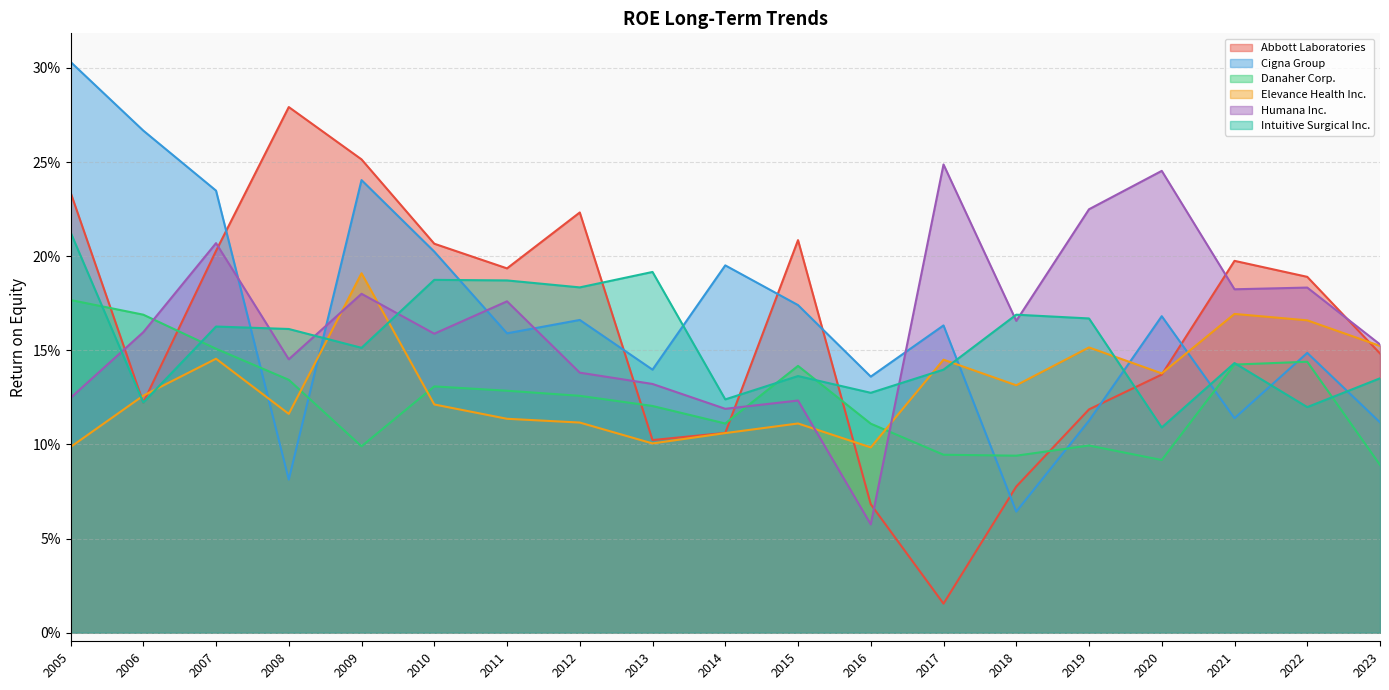

Reading right to left, what are all the values shown in this chart?

Abbott Laboratories: 0.1	0.2	0.2	0.1	0.1	0.1	0.0	0.1	0.2	0.1	0.1	0.2	0.2	0.2	0.3	0.3	0.2	0.1	0.2
Cigna Group: 0.1	0.1	0.1	0.2	0.1	0.1	0.2	0.1	0.2	0.2	0.1	0.2	0.2	0.2	0.2	0.1	0.2	0.3	0.3
Danaher Corp.: 0.1	0.1	0.1	0.1	0.1	0.1	0.1	0.1	0.1	0.1	0.1	0.1	0.1	0.1	0.1	0.1	0.2	0.2	0.2
Elevance Health Inc.: 0.2	0.2	0.2	0.1	0.2	0.1	0.1	0.1	0.1	0.1	0.1	0.1	0.1	0.1	0.2	0.1	0.1	0.1	0.1
Humana Inc.: 0.2	0.2	0.2	0.2	0.2	0.2	0.2	0.1	0.1	0.1	0.1	0.1	0.2	0.2	0.2	0.1	0.2	0.2	0.1
Intuitive Surgical Inc.: 0.1	0.1	0.1	0.1	0.2	0.2	0.1	0.1	0.1	0.1	0.2	0.2	0.2	0.2	0.2	0.2	0.2	0.1	0.2